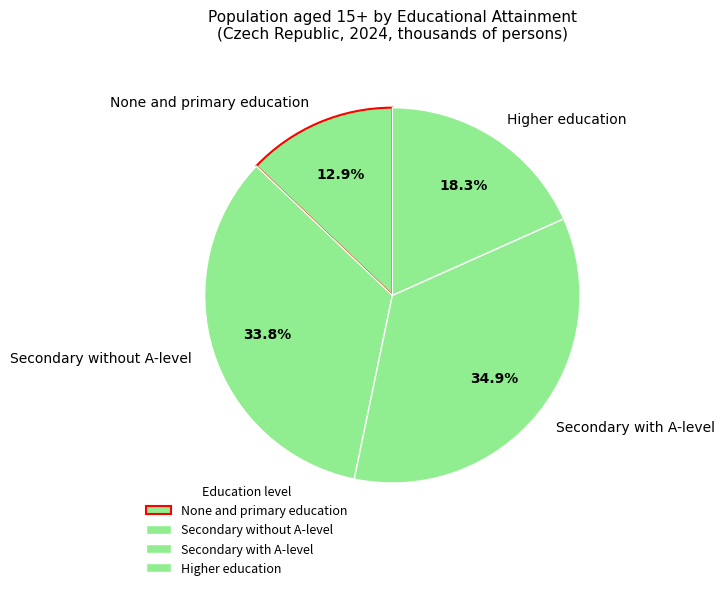

The Higher education slice represents 18% of the pie. True or false?

True